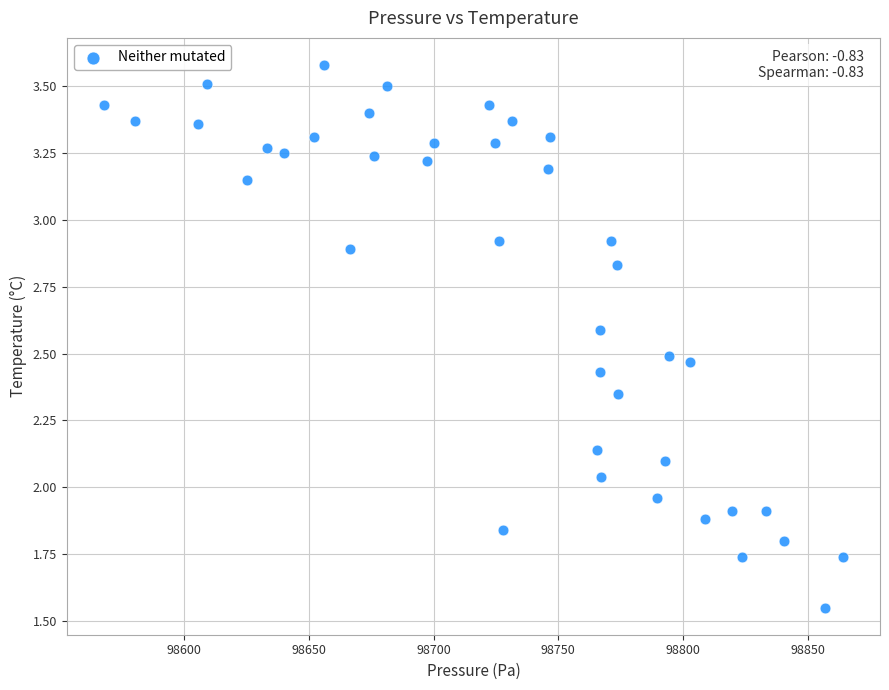

What is the range of X values (max minus min)?

296.5